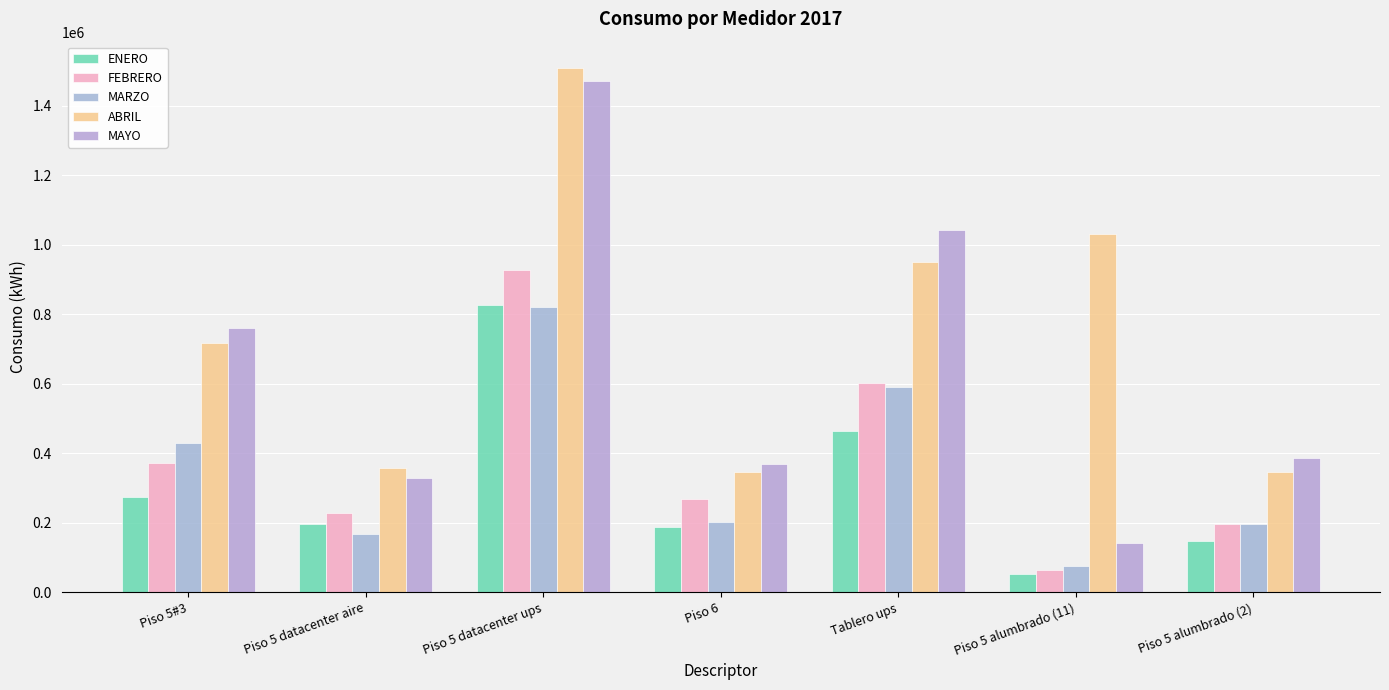

How many values in the ABRIL series are below 717880?

3